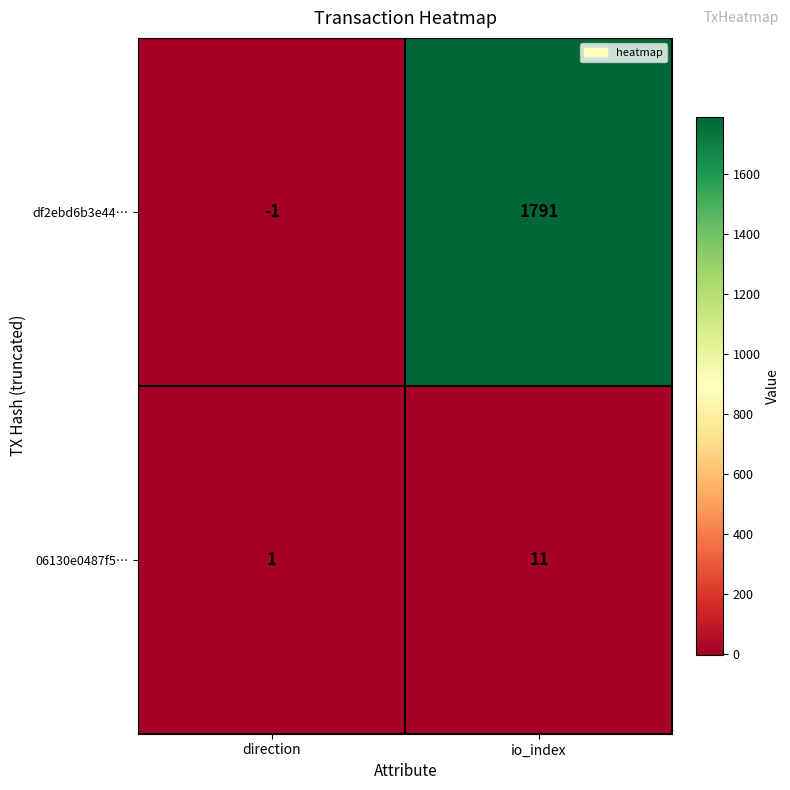

True or false: df2ebd6b3e44… has a value of 2940 at io_index.

False